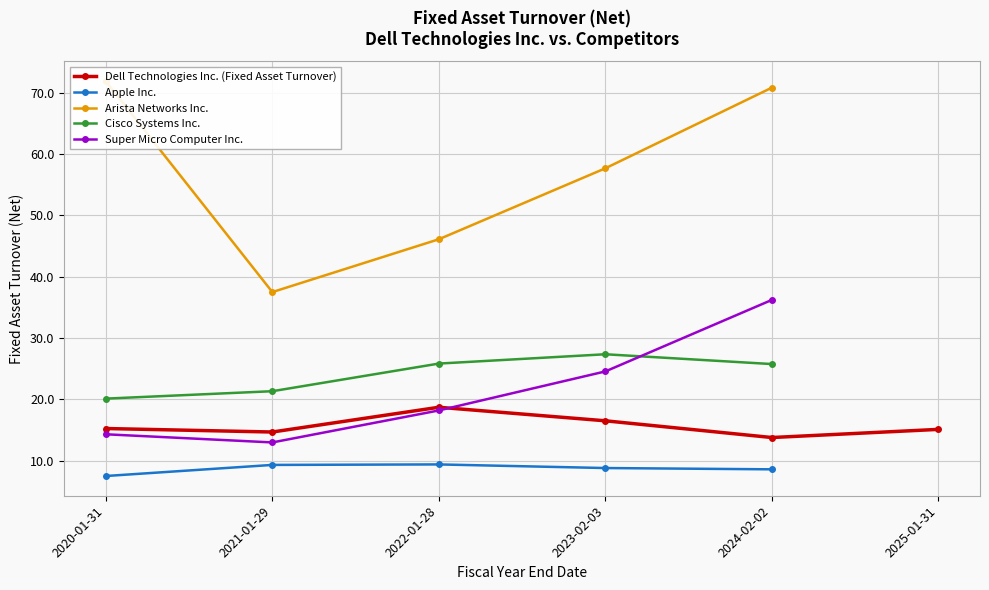

True or false: Dell Technologies Inc. (Fixed Asset Turnover) and Apple Inc. cross at least once.

False